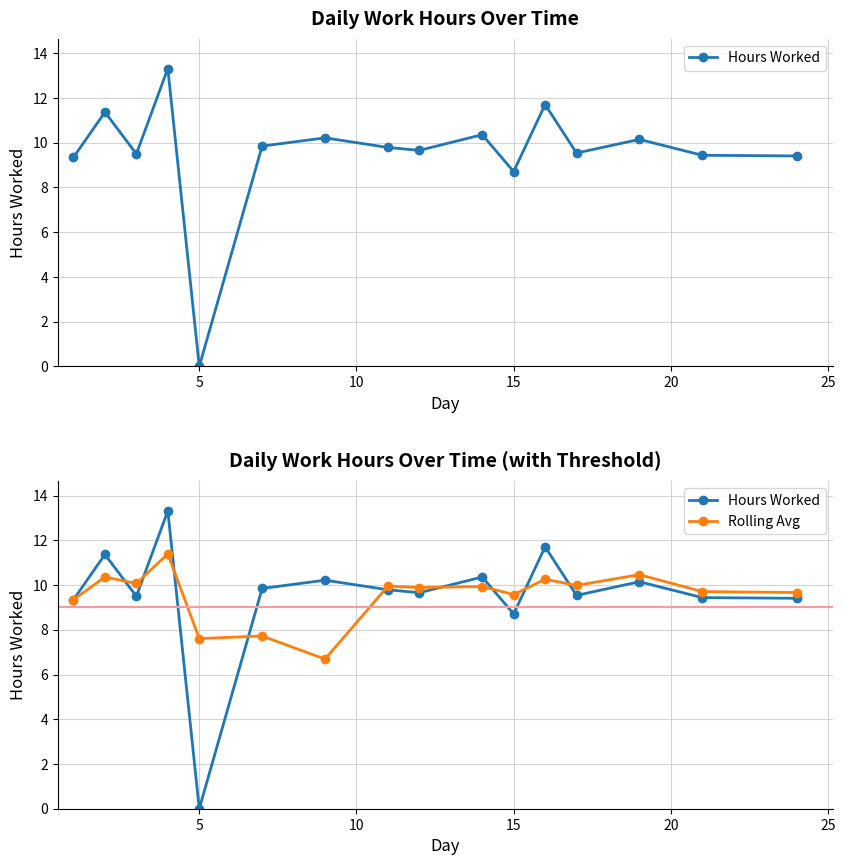

What are all the series names shown in the legend?

Hours Worked, Rolling Avg